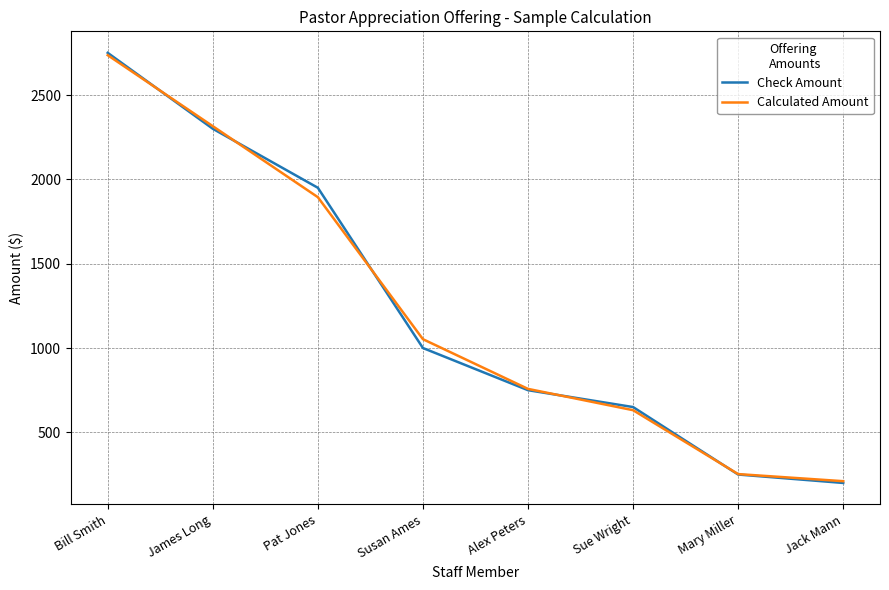

What is the total value across all series at Pat Jones?

3844.2